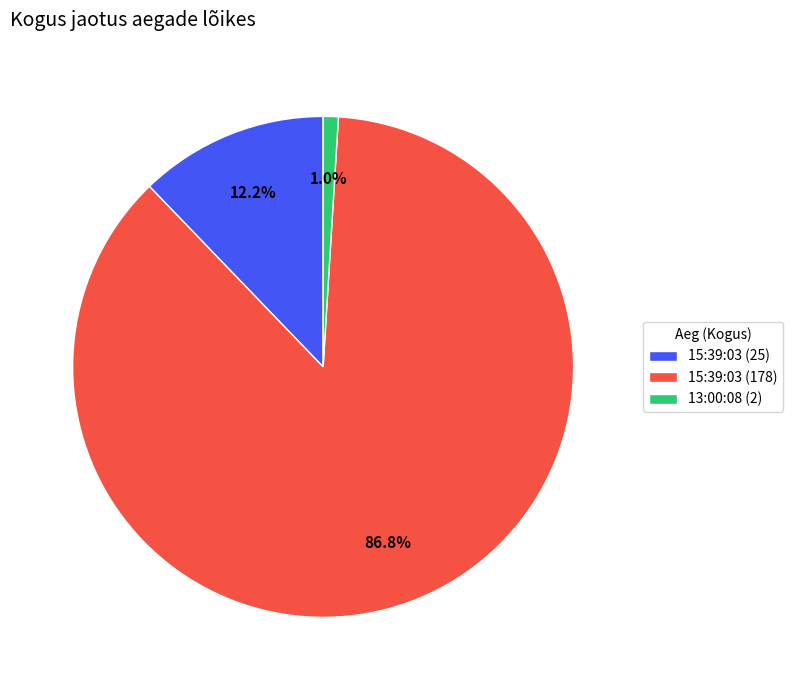

How much of the chart is everything except 13:00:08 (2)?

99.0%